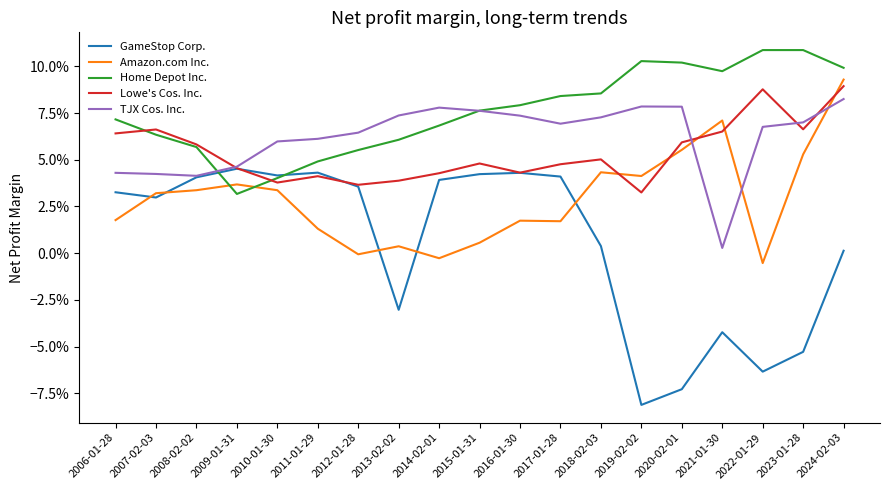

Rank the categories by TJX Cos. Inc. value from highest to lowest.

2024-02-03, 2019-02-02, 2020-02-01, 2014-02-01, 2015-01-31, 2013-02-02, 2016-01-30, 2018-02-03, 2023-01-28, 2017-01-28, 2022-01-29, 2012-01-28, 2011-01-29, 2010-01-30, 2009-01-31, 2006-01-28, 2007-02-03, 2008-02-02, 2021-01-30